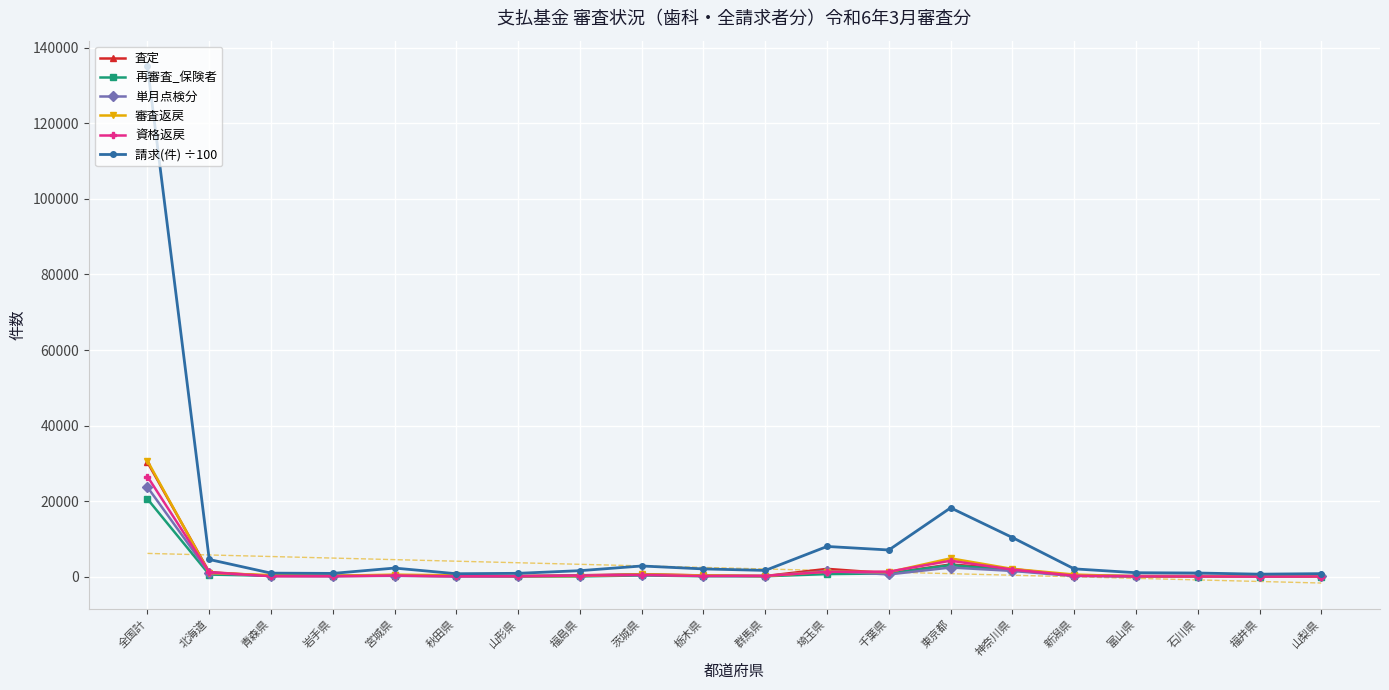

Reading left to right, extract all data points from this chart.

査定: 全国計=30308.0	北海道=1254.0	青森県=257.0	岩手県=233.0	宮城県=313.0	秋田県=178.0	山形県=217.0	福島県=421.0	茨城県=708.0	栃木県=377.0	群馬県=223.0	埼玉県=2121.0	千葉県=943.0	東京都=3282.0	神奈川県=2092.0	新潟県=291.0	富山県=229.0	石川県=240.0	福井県=168.0	山梨県=173.0
再審査_保険者: 全国計=20602.0	北海道=609.0	青森県=305.0	岩手県=262.0	宮城県=448.0	秋田県=316.0	山形県=107.0	福島県=120.0	茨城県=379.0	栃木県=170.0	群馬県=172.0	埼玉県=733.0	千葉県=905.0	東京都=3117.0	神奈川県=1705.0	新潟県=425.0	富山県=108.0	石川県=86.0	福井県=67.0	山梨県=37.0
単月点検分: 全国計=23738.0	北海道=1017.0	青森県=218.0	岩手県=212.0	宮城県=262.0	秋田県=145.0	山形県=182.0	福島県=357.0	茨城県=572.0	栃木県=304.0	群馬県=181.0	埼玉県=1560.0	千葉県=643.0	東京都=2478.0	神奈川県=1571.0	新潟県=225.0	富山県=194.0	石川県=214.0	福井県=132.0	山梨県=137.0
審査返戻: 全国計=30680.0	北海道=1011.0	青森県=470.0	岩手県=297.0	宮城県=587.0	秋田県=412.0	山形県=213.0	福島県=215.0	茨城県=637.0	栃木県=380.0	群馬県=223.0	埼玉県=1385.0	千葉県=1251.0	東京都=4896.0	神奈川県=2103.0	新潟県=614.0	富山県=137.0	石川県=105.0	福井県=121.0	山梨県=74.0
資格返戻: 全国計=26541.0	北海道=1200.0	青森県=178.0	岩手県=177.0	宮城県=365.0	秋田県=156.0	山形県=170.0	福島県=344.0	茨城県=504.0	栃木県=231.0	群馬県=277.0	埼玉県=1329.0	千葉県=1378.0	東京都=4273.0	神奈川県=1931.0	新潟県=321.0	富山県=129.0	石川県=106.0	福井県=68.0	山梨県=92.0
請求(件) ÷100: 全国計=135009.3	北海道=4599.9	青森県=989.7	岩手県=919.2	宮城県=2325.6	秋田県=832.3	山形県=940.5	福島県=1638.6	茨城県=2877.9	栃木県=2104.1	群馬県=1706.5	埼玉県=8045.1	千葉県=7110.1	東京都=18260.3	神奈川県=10407.4	新潟県=2117.0	富山県=1100.5	石川県=1018.1	福井県=715.9	山梨県=855.2